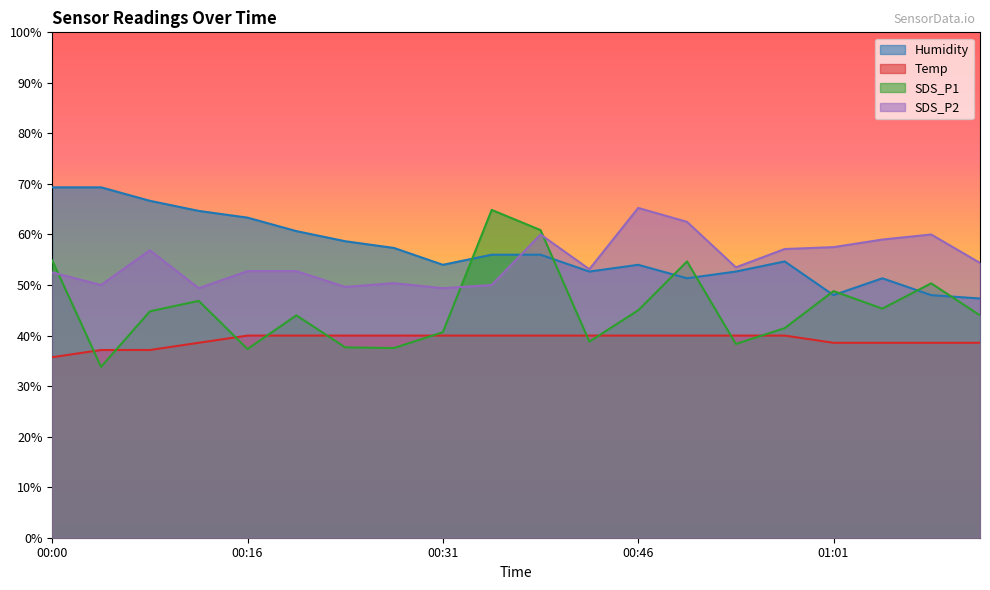

Is it true that SDS_P2 equals 23.2 at 01:08?

False